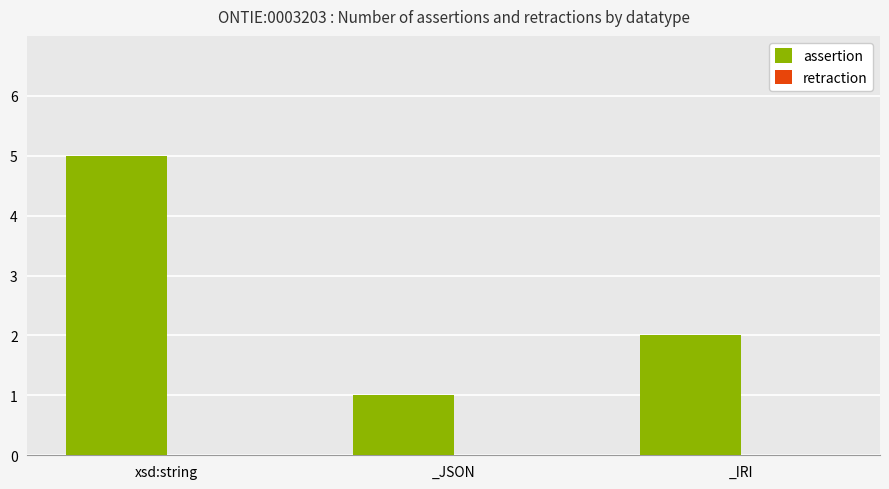

What is the label of the 3rd bar from the right?

xsd:string